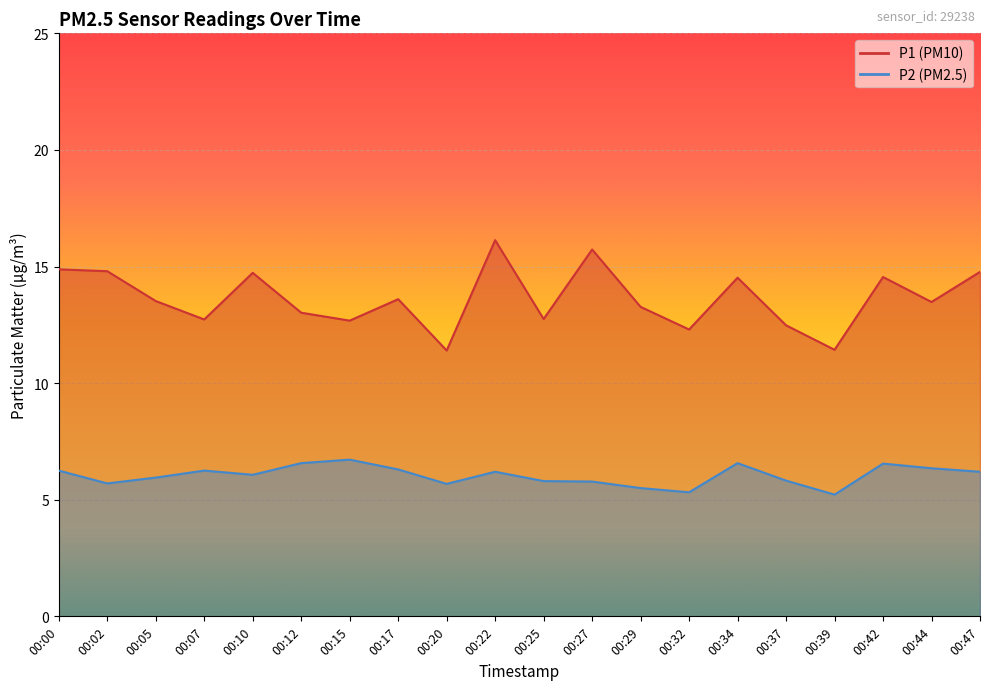

What is the value of the P2 point at the 11th from the left?

5.8